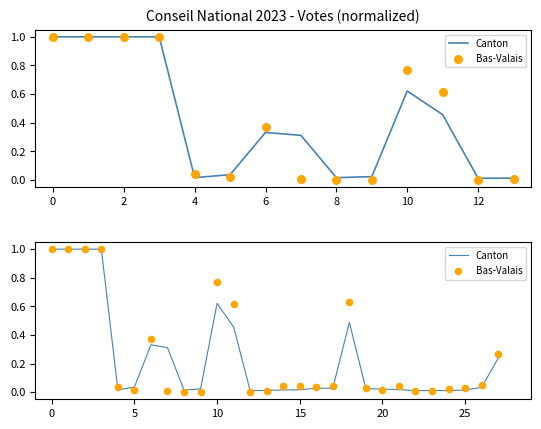

Is the value of Canton at 17 greater than the value of Bas-Valais at 8?

Yes